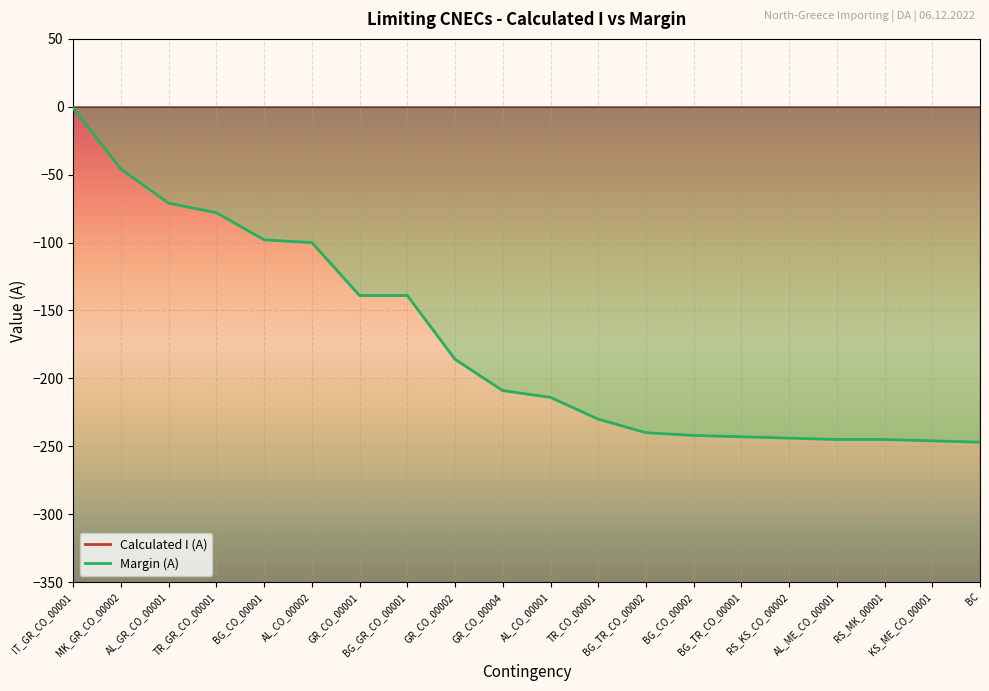

True or false: Calculated I (A) and Margin (A) cross at least once.

False